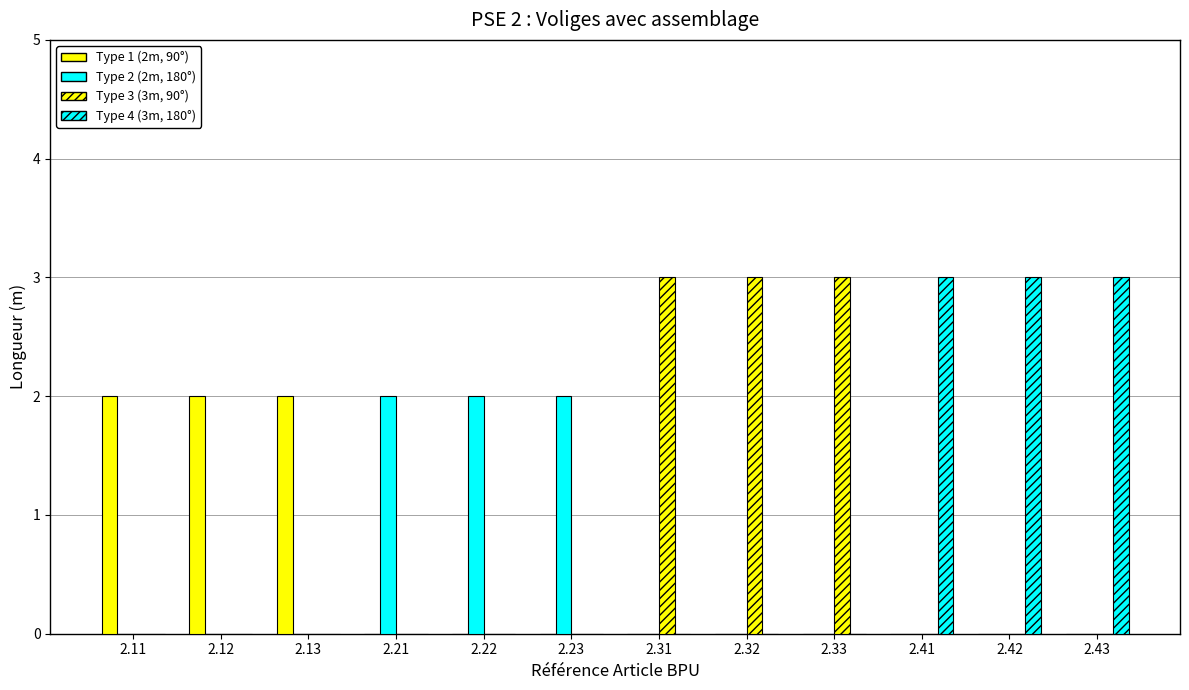

Are the bars horizontal?

No